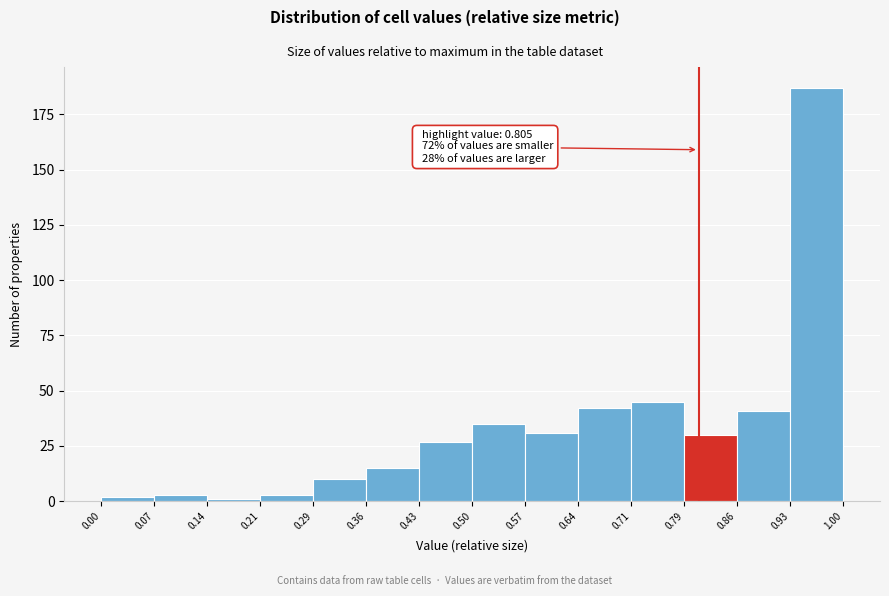

Which range on the x-axis has the tallest bar?

0.93 to 1.00